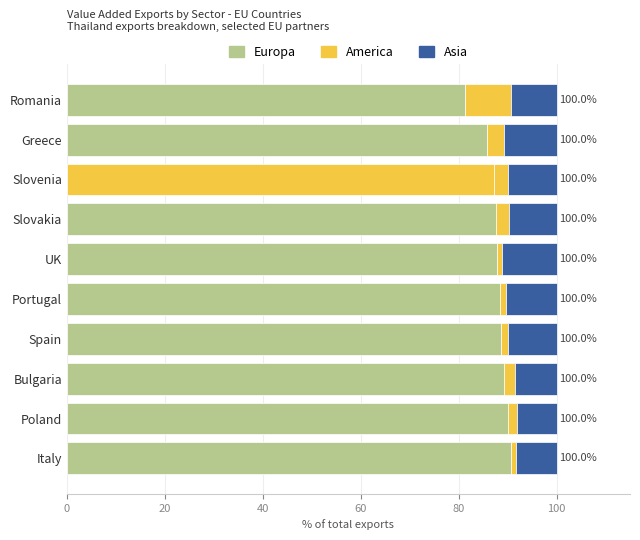

How many categories are shown in the chart?

10